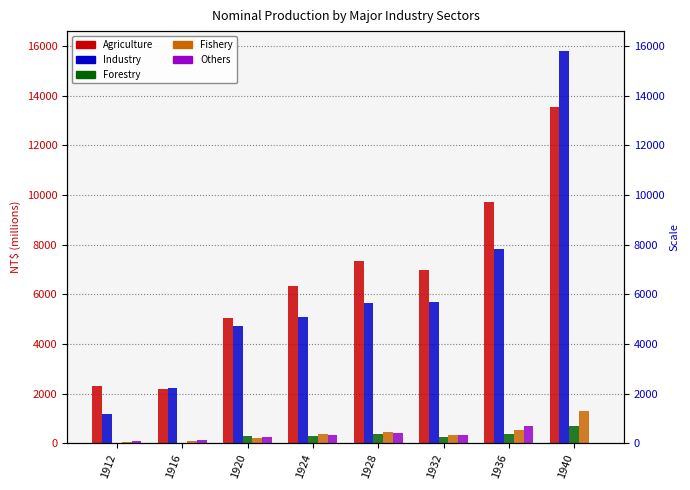

How many data points does each series have?

8